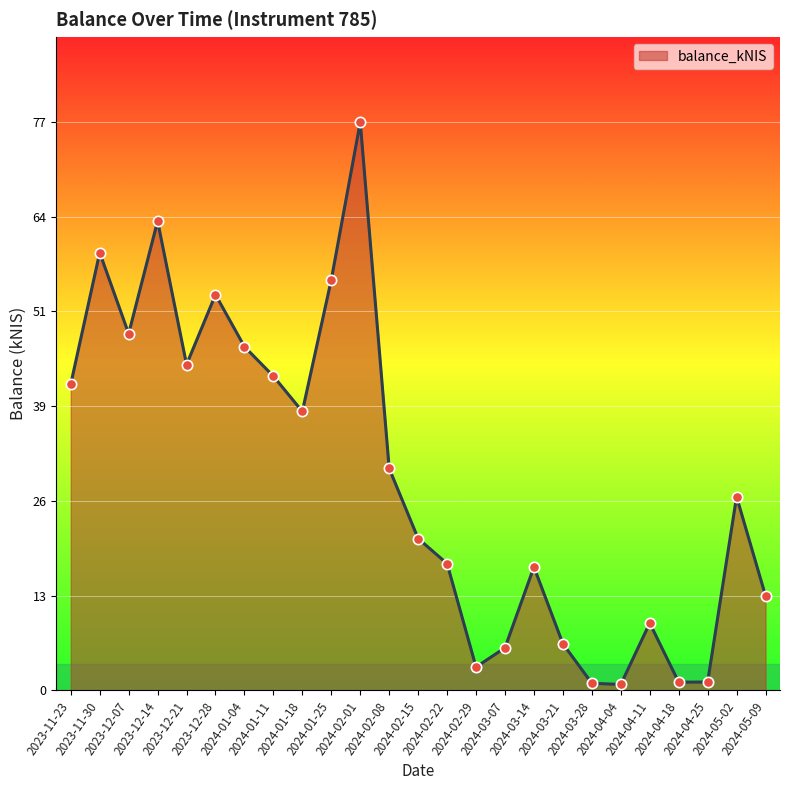

Which has a higher value, 2024-03-14 or 2024-04-04?

2024-03-14